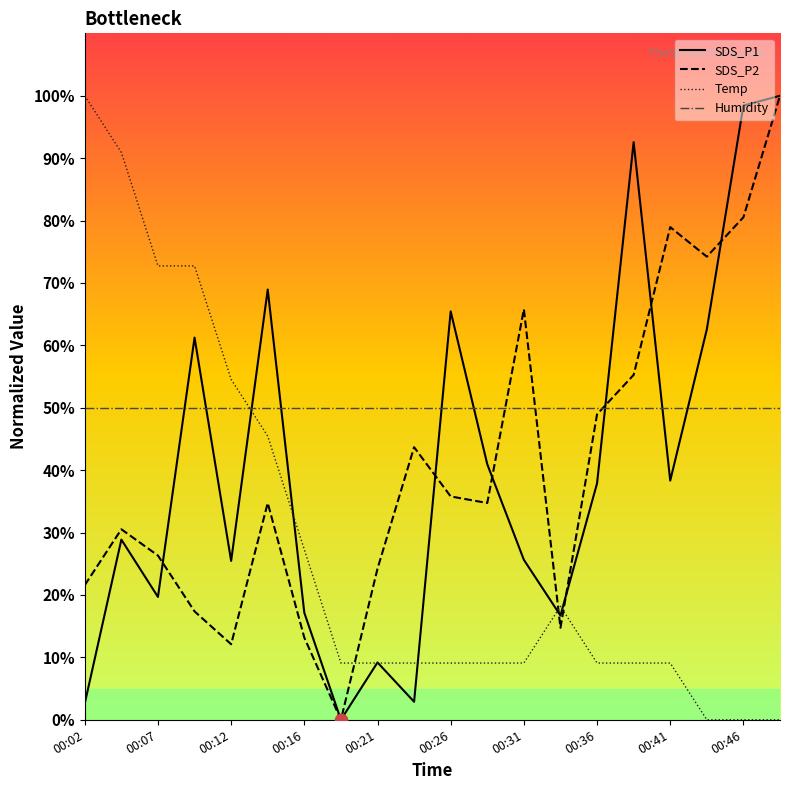

What is the total value across all series at 00:12?

142.1